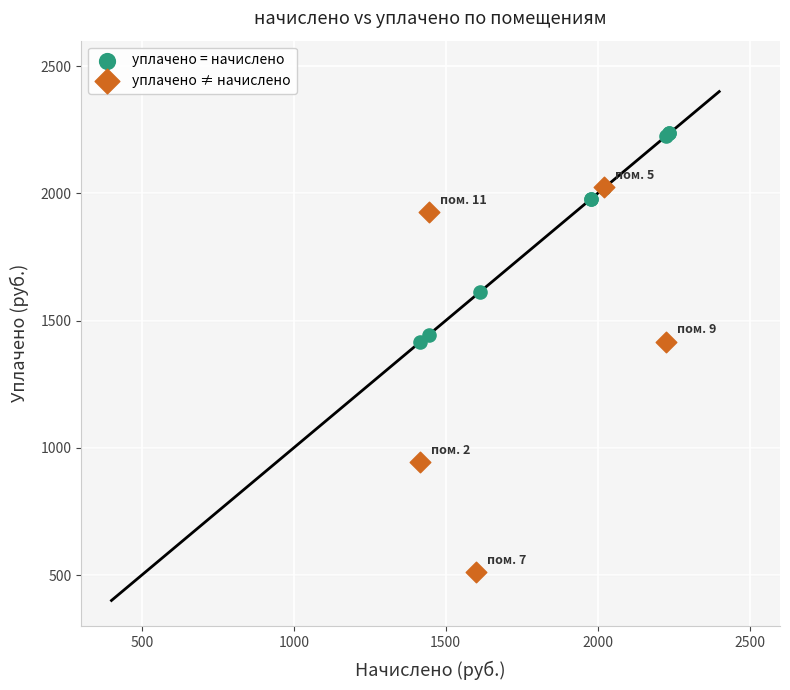

Which series reaches the minimum Y coordinate?

уплачено ≠ начислено